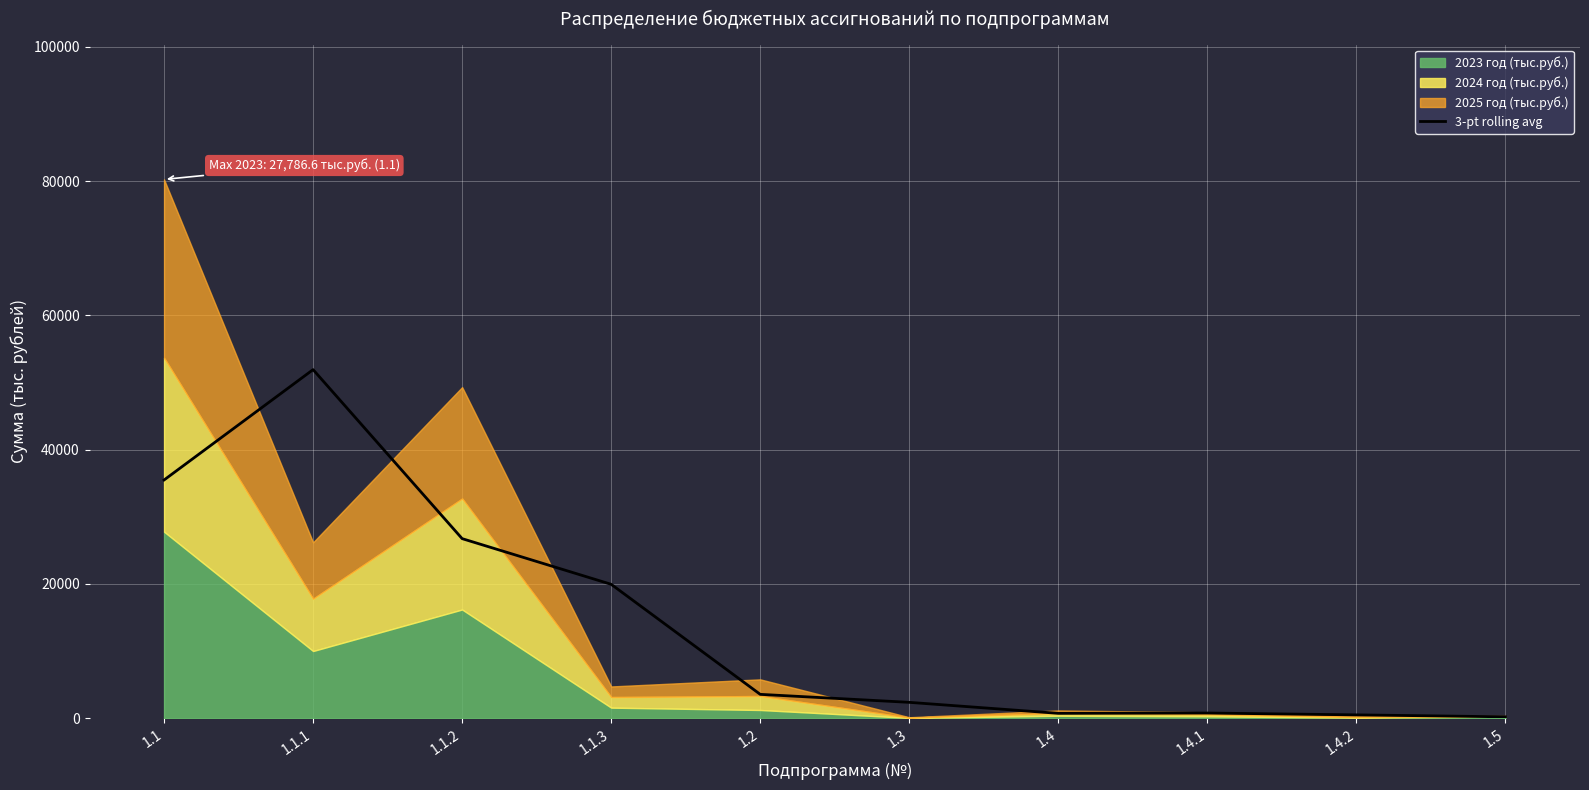

Count the number of categories in the chart.

10